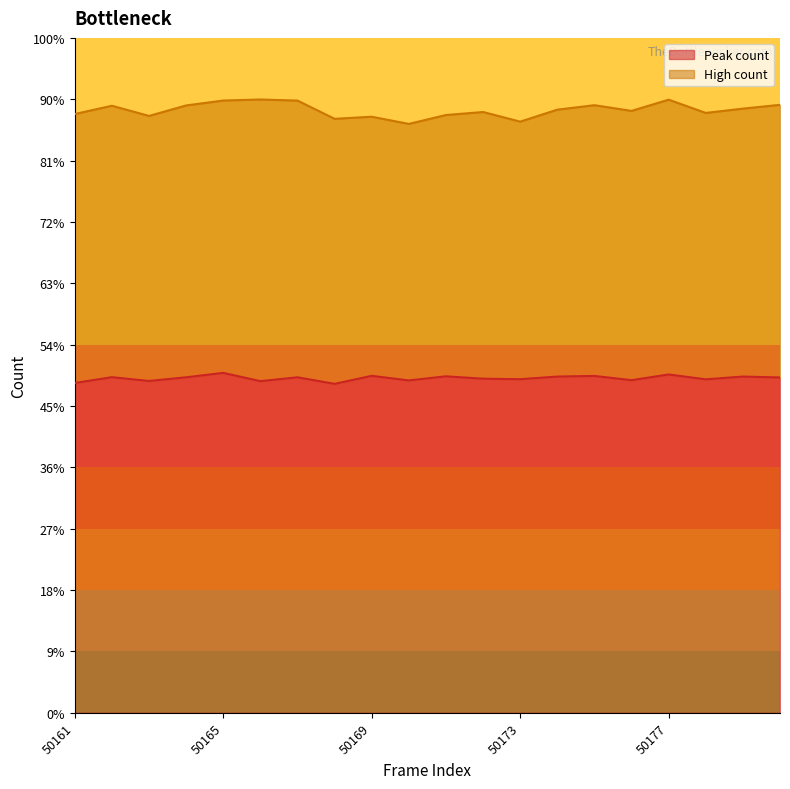

What is the difference between the maximum and minimum values?

179